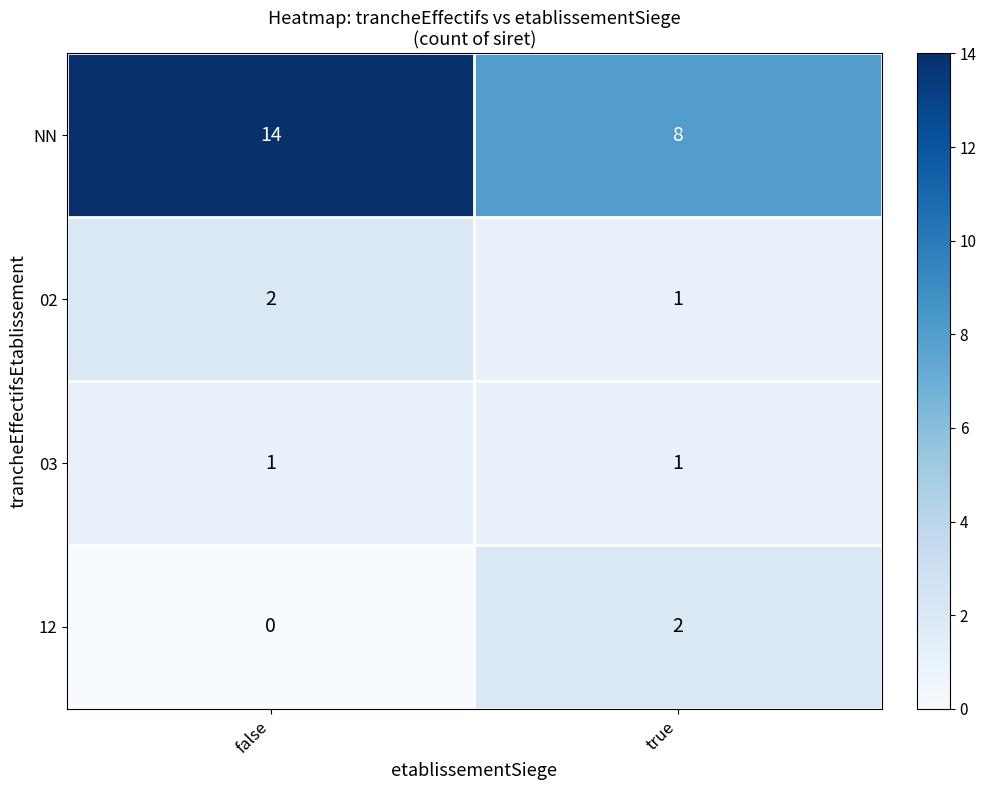

Reading right to left, what are all the values shown in this chart?

NN: true=8	false=14
02: true=1	false=2
03: true=1	false=1
12: true=2	false=0